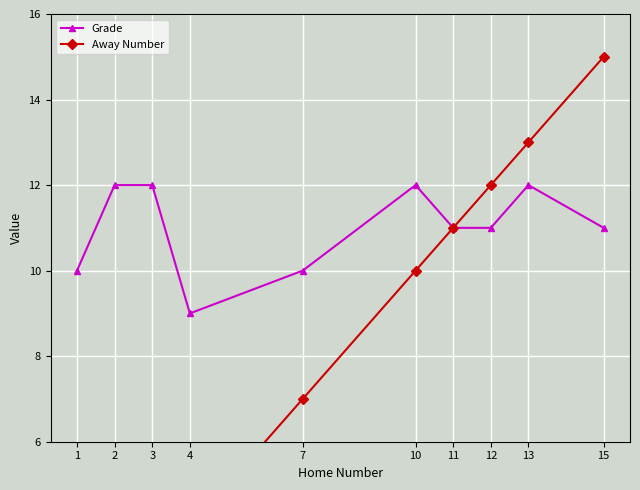

Is the value of Grade at 13 greater than the value of Away Number at 13?

No